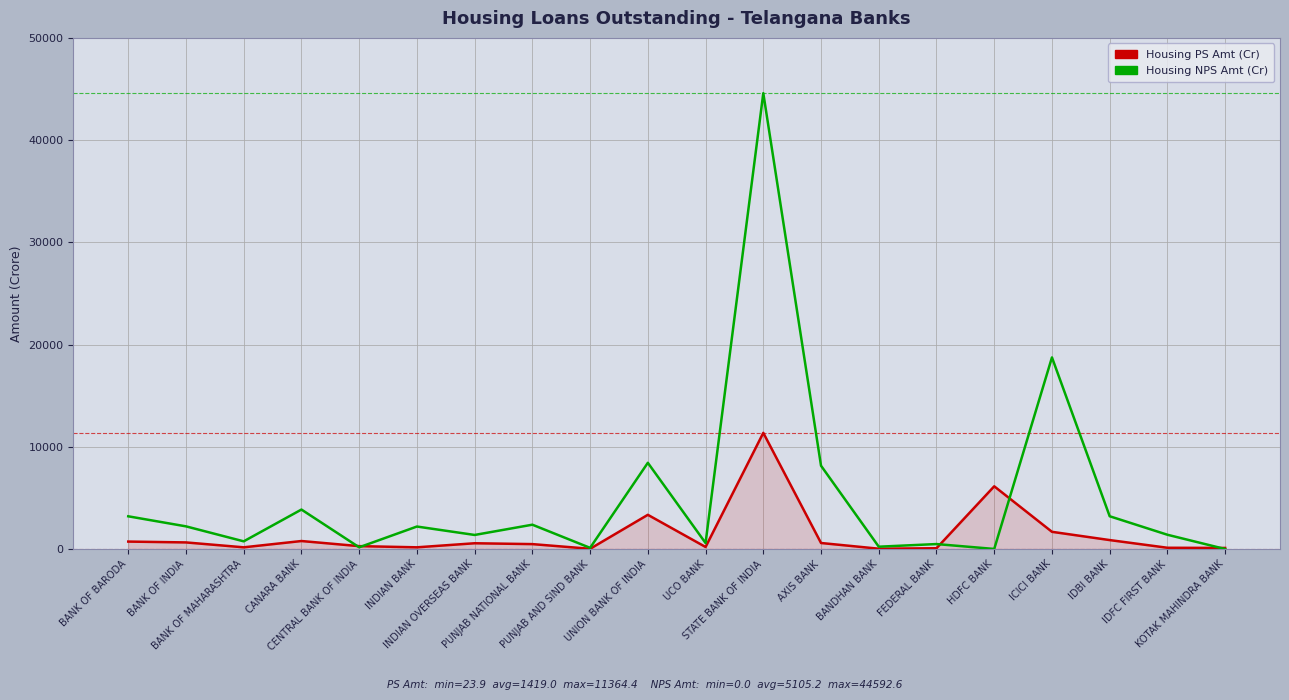

What is the lowest value of the Housing PS Amt (Cr) series?

23.9